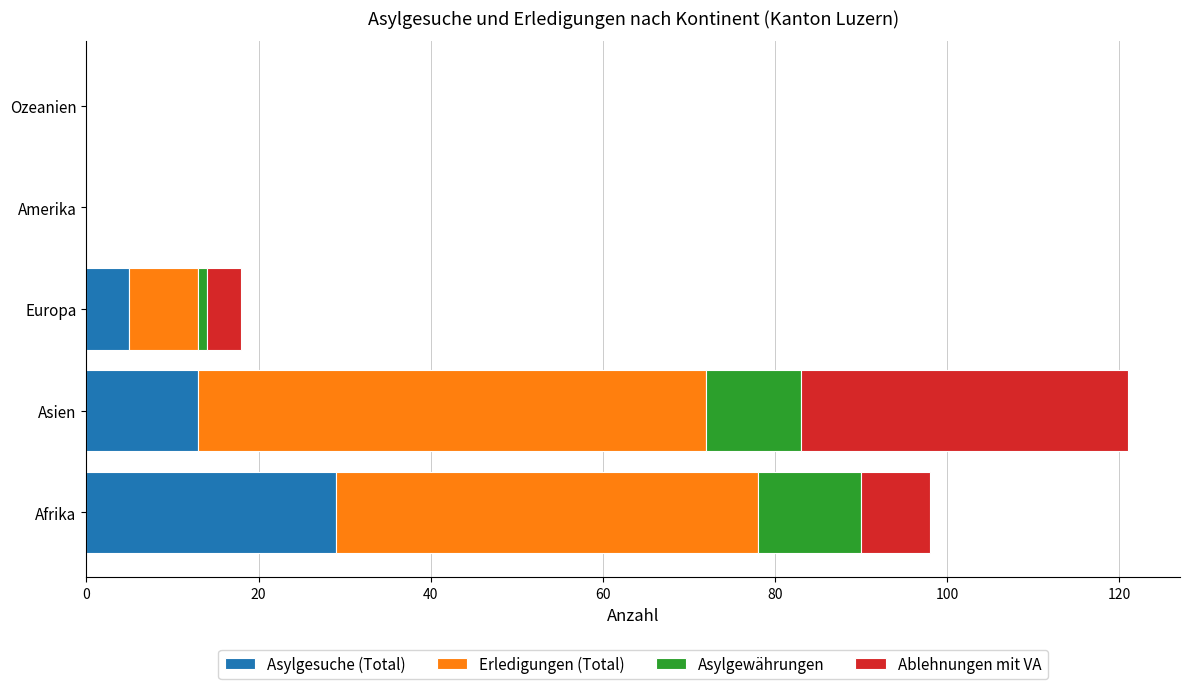

At which category is the sum across all series the highest?

Asien